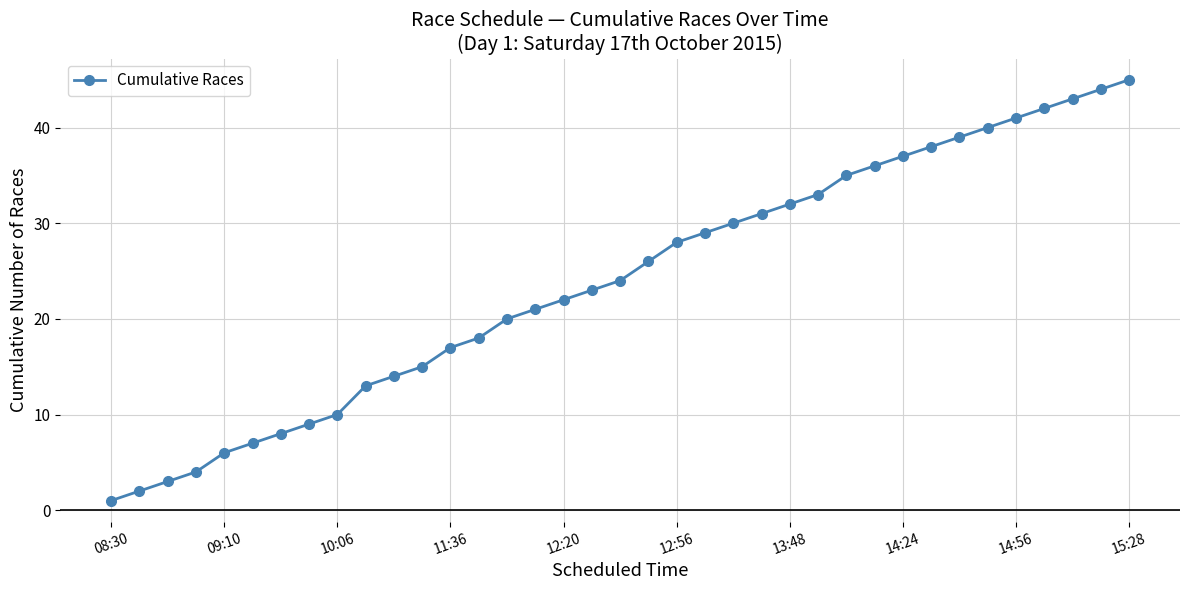

What is the value of the 11th point from the left?

14